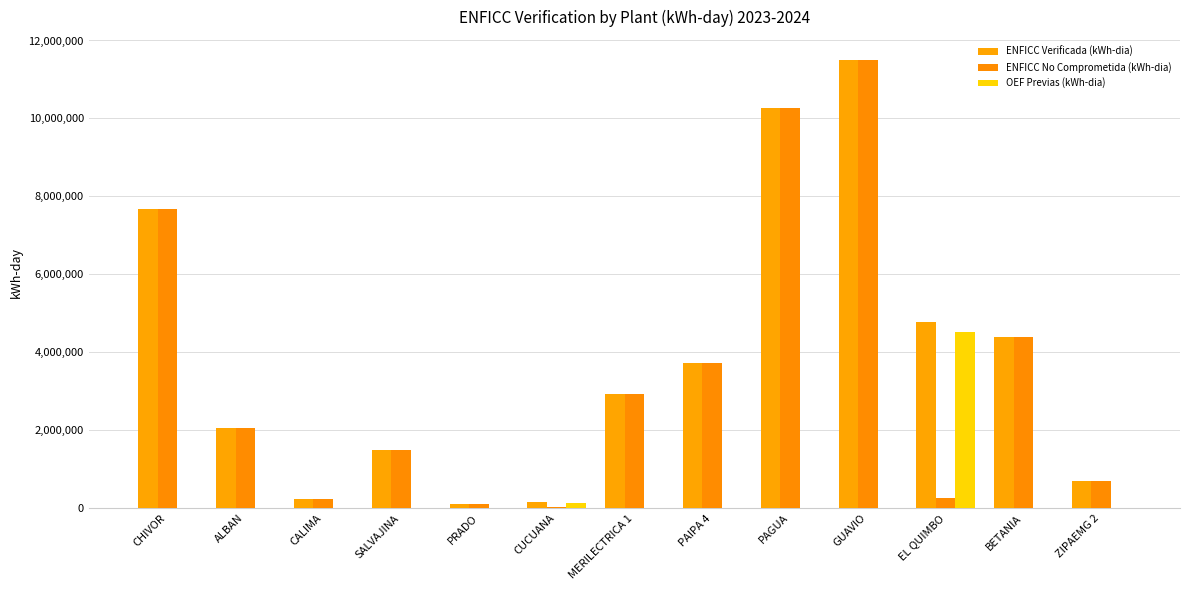

Are the bars grouped side by side (vs. stacked)?

Yes